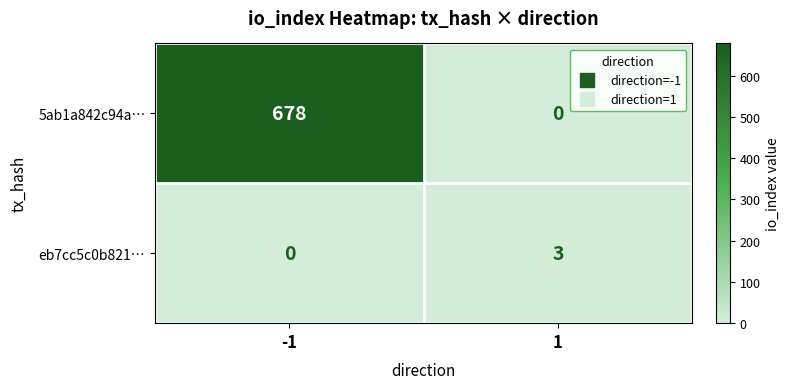

What is the greatest value displayed?

678